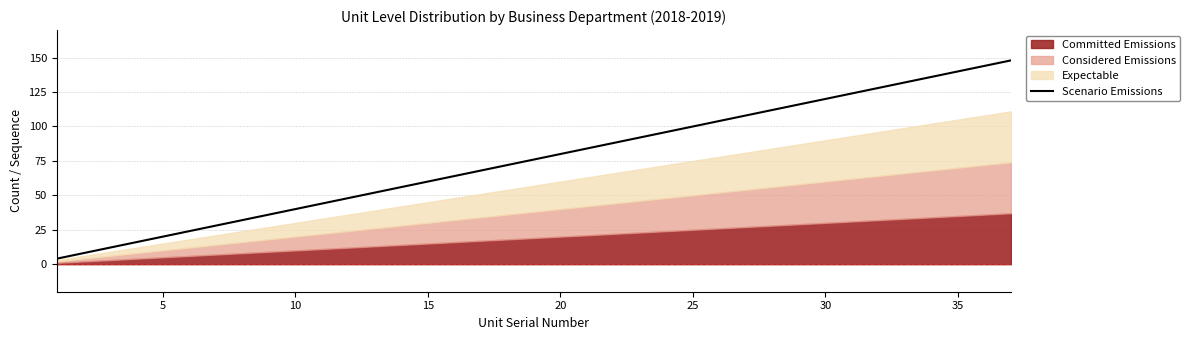

What is the highest value of the Scenario Emissions series?

148